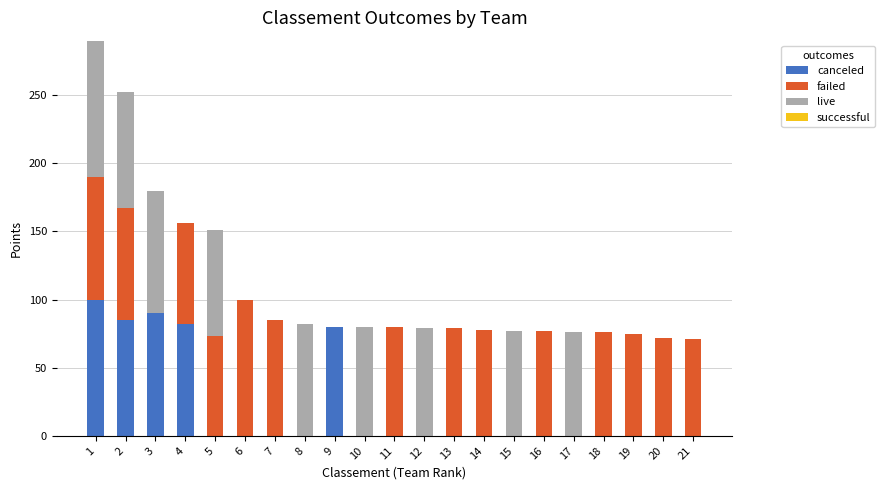

How many data points in canceled are above 0?

5